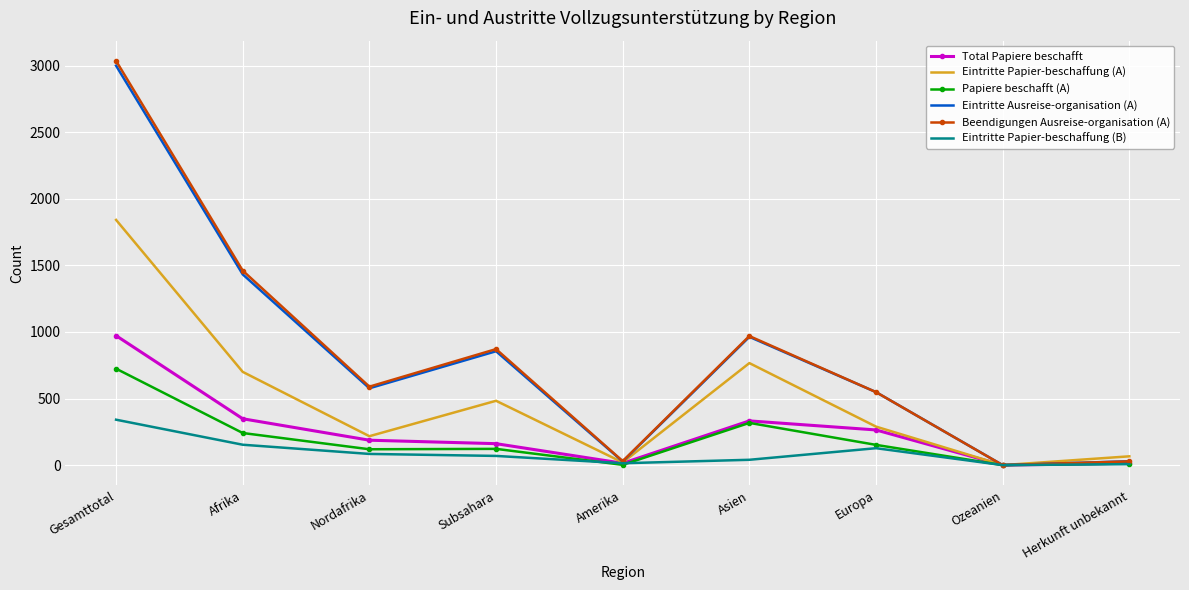

What position from the left is Ozeanien?

8